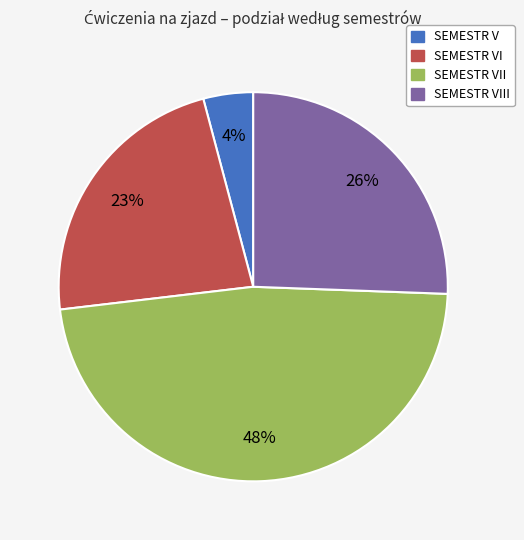

Is there a majority slice in this chart?

No